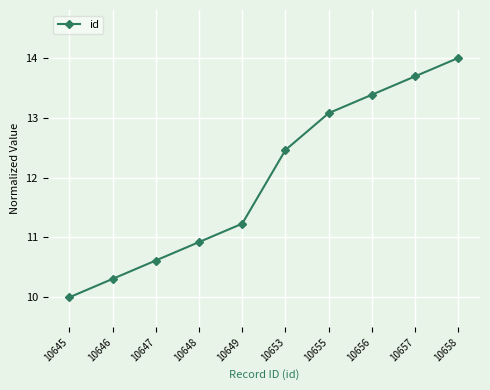

Rank the categories by value from highest to lowest.

10658, 10657, 10656, 10655, 10653, 10649, 10648, 10647, 10646, 10645